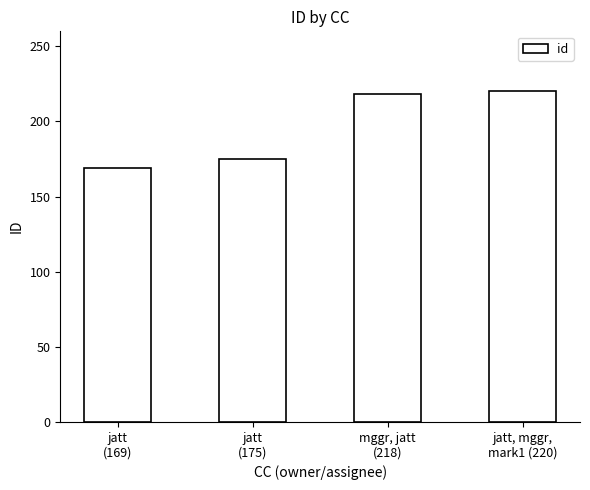

How many data points are less than 218?

2